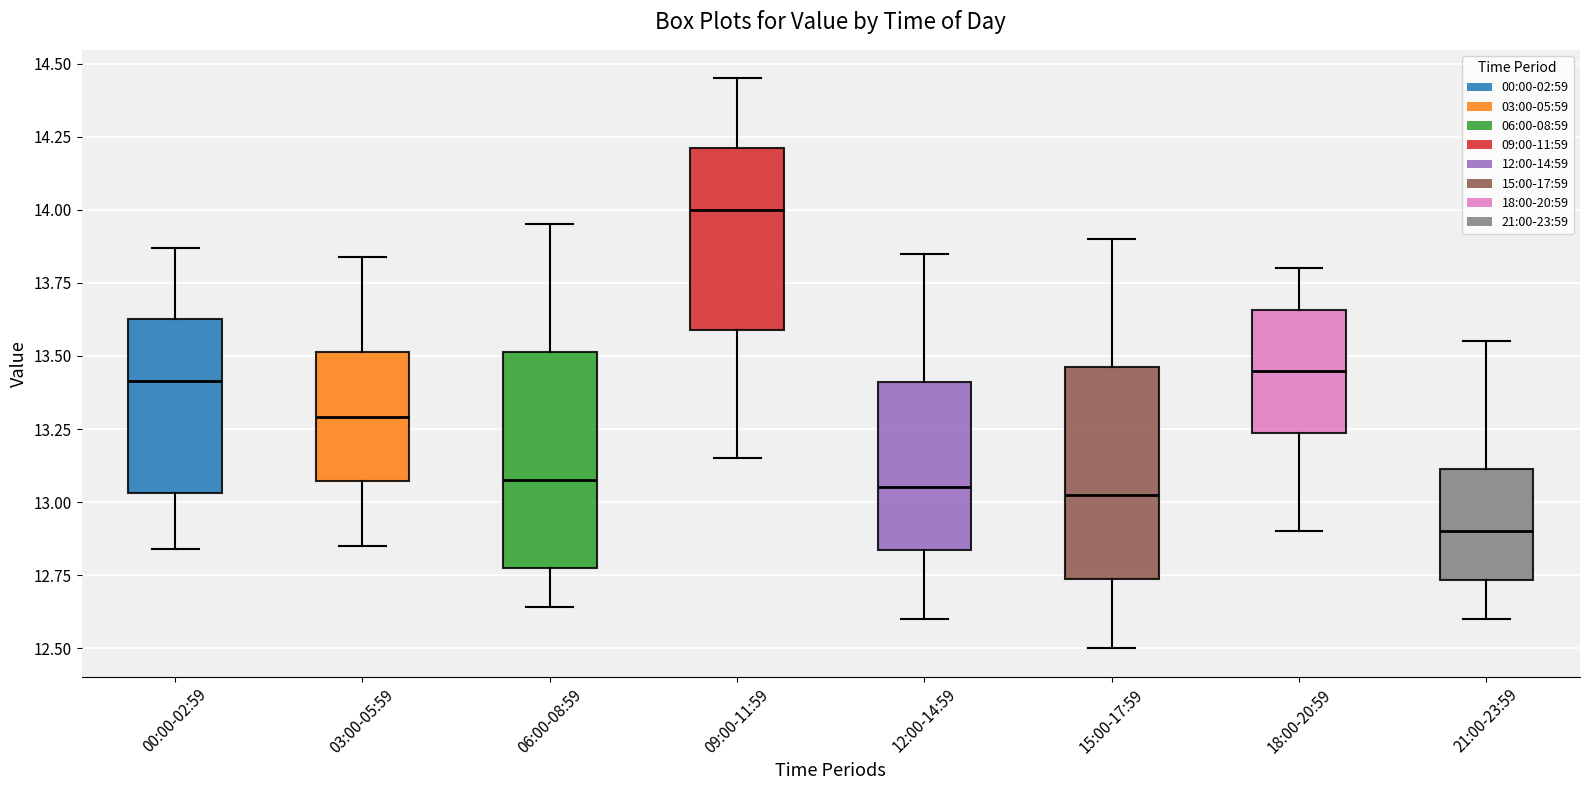

Reading left to right, transcribe this box plot: for each box, give where its median line is, the range the box spans, and where its two whiskers end, as read against the y-axis. The values are not printed on the chart, so give them approximately, as read against the axis.

00:00-02:59: median 13.40, box 13.05 to 13.65, whiskers 12.85 to 13.85
03:00-05:59: median 13.30, box 13.05 to 13.50, whiskers 12.85 to 13.85
06:00-08:59: median 13.10, box 12.80 to 13.50, whiskers 12.65 to 13.95
09:00-11:59: median 14.00, box 13.60 to 14.20, whiskers 13.15 to 14.45
12:00-14:59: median 13.05, box 12.85 to 13.40, whiskers 12.60 to 13.85
15:00-17:59: median 13.05, box 12.75 to 13.45, whiskers 12.50 to 13.90
18:00-20:59: median 13.45, box 13.25 to 13.65, whiskers 12.90 to 13.80
21:00-23:59: median 12.90, box 12.75 to 13.10, whiskers 12.60 to 13.55